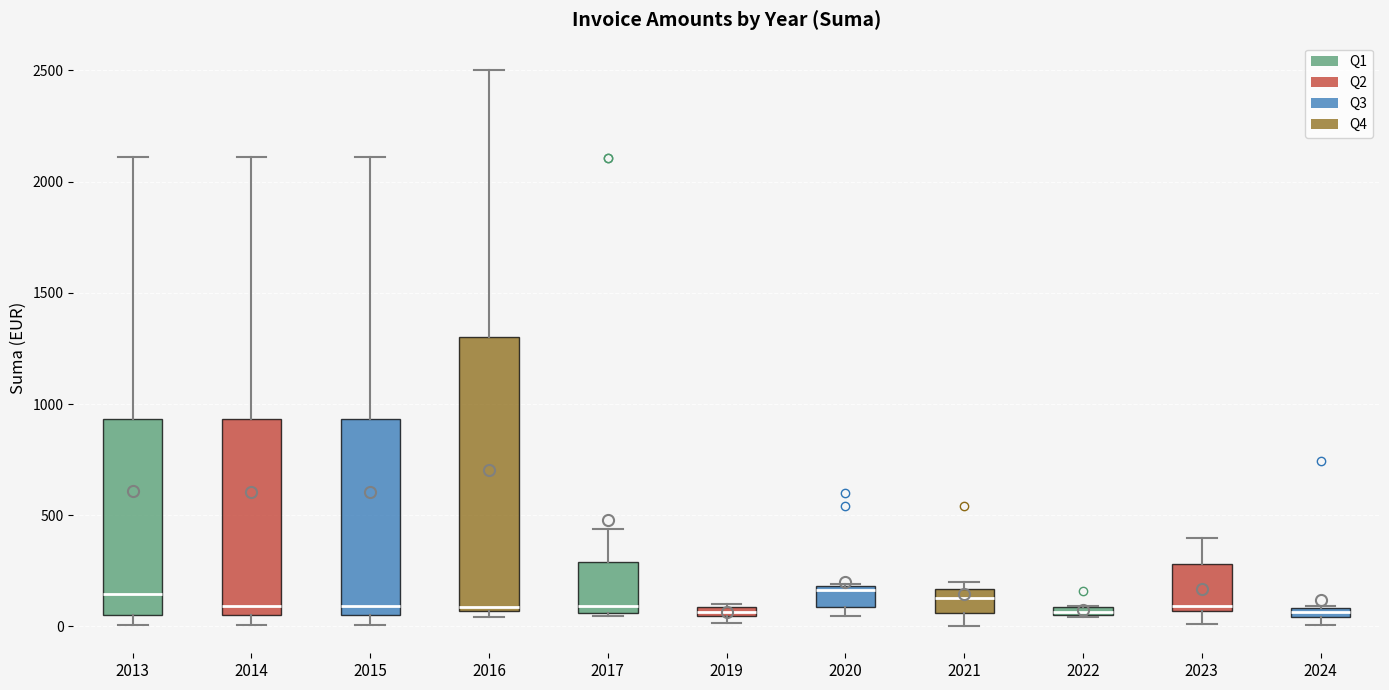

Comparing the boxes themselves (not the whiskers), which one is the tallest?

2016